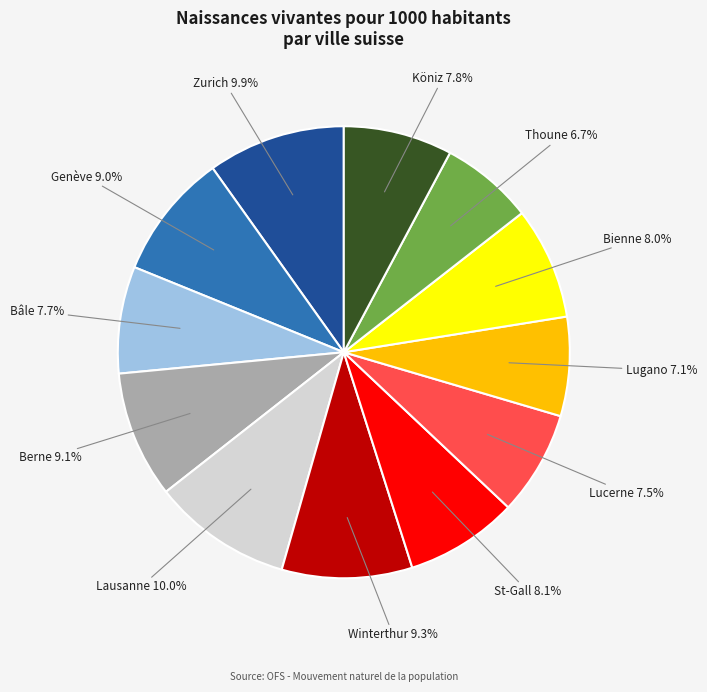

Is there a majority slice in this chart?

No